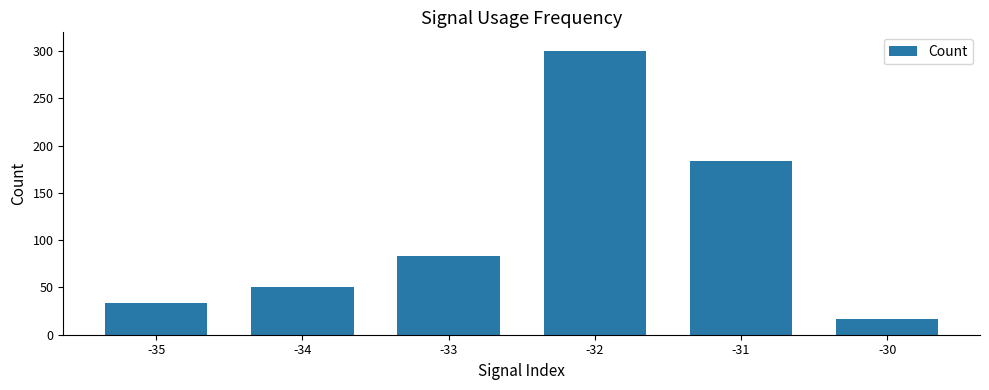

What is the average value?

111.1